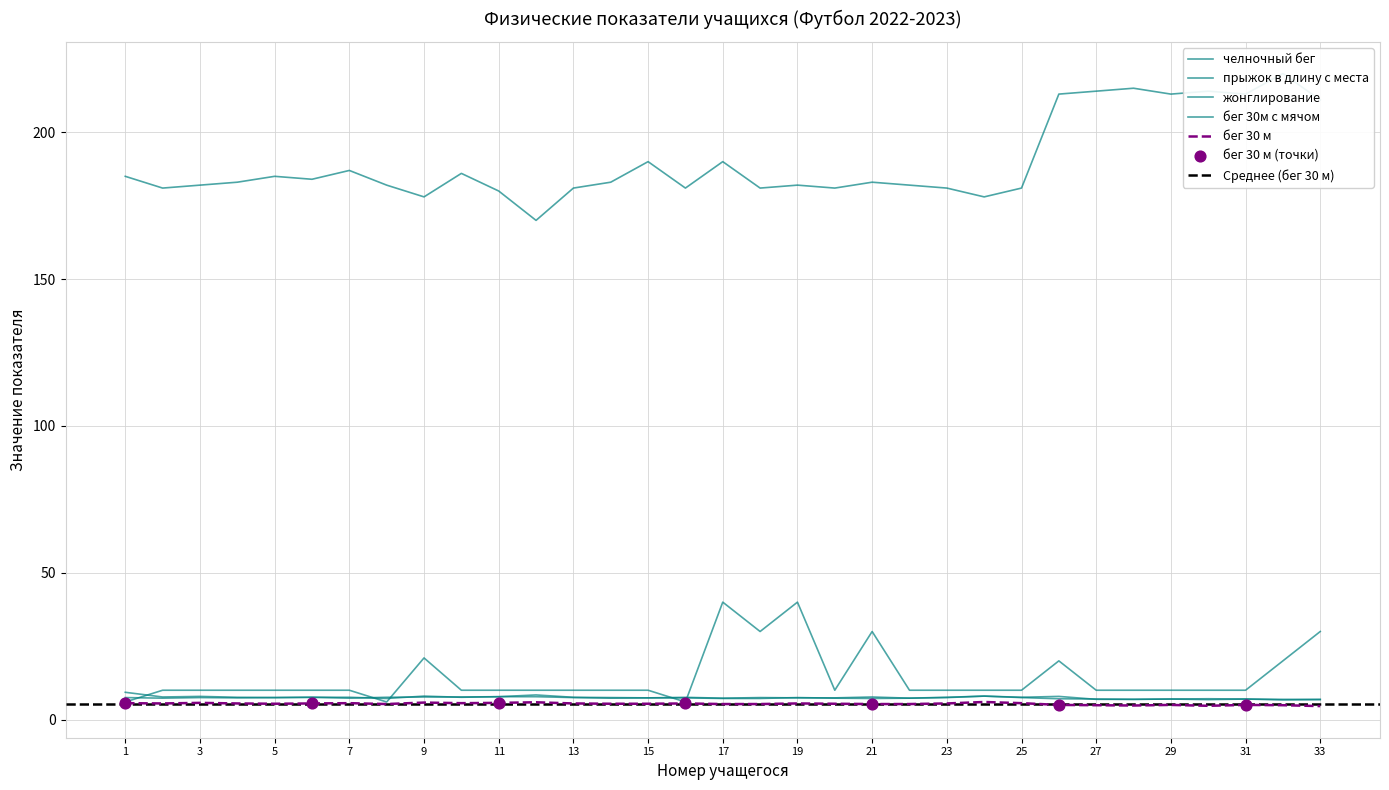

Which series has the largest total across all categories?

прыжок в длину с места